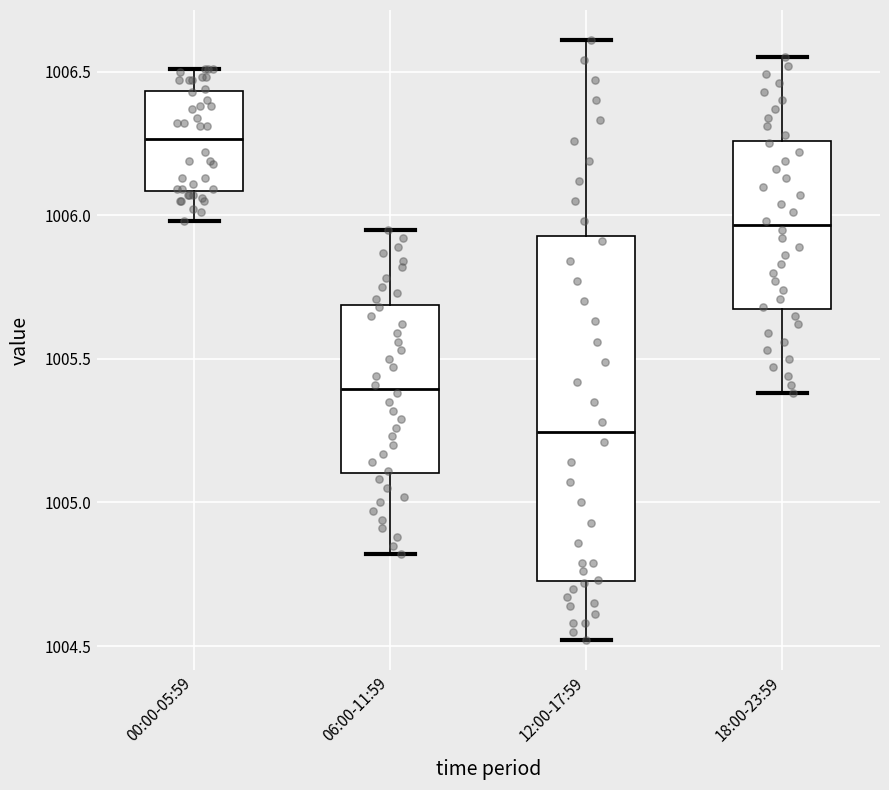

Which box has the highest median line?

00:00-05:59